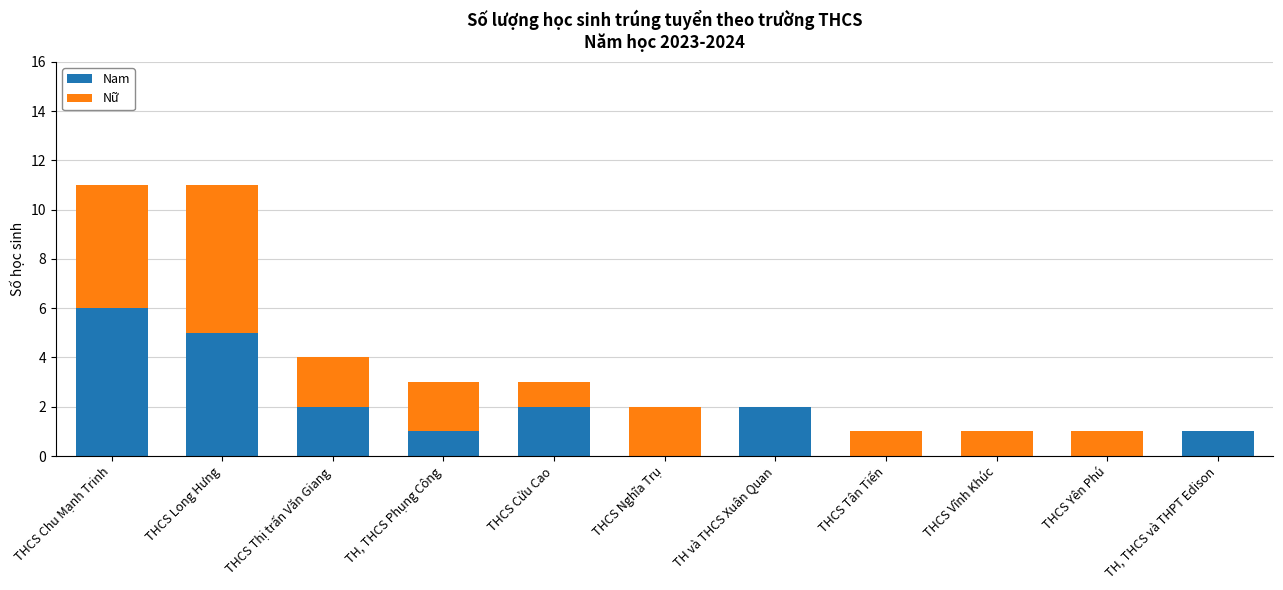

At which label does Nam reach its peak?

THCS Chu Mạnh Trinh